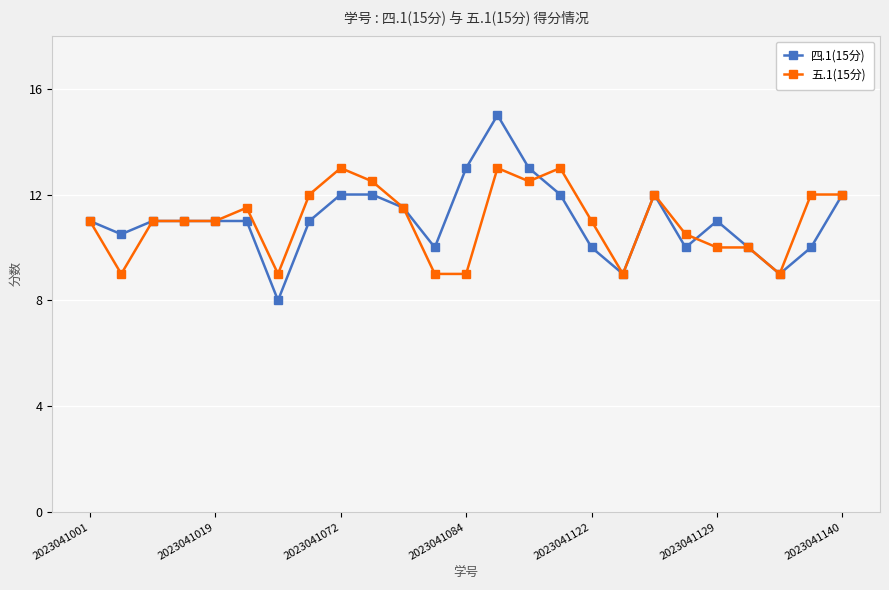

True or false: 五.1(15分) has more than 2 interior local peaks.

True